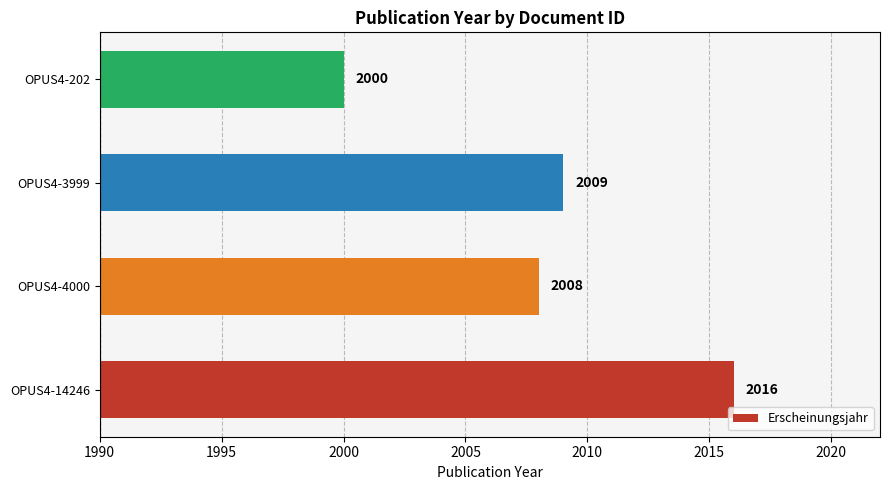

Rank the categories by value from highest to lowest.

OPUS4-14246, OPUS4-3999, OPUS4-4000, OPUS4-202